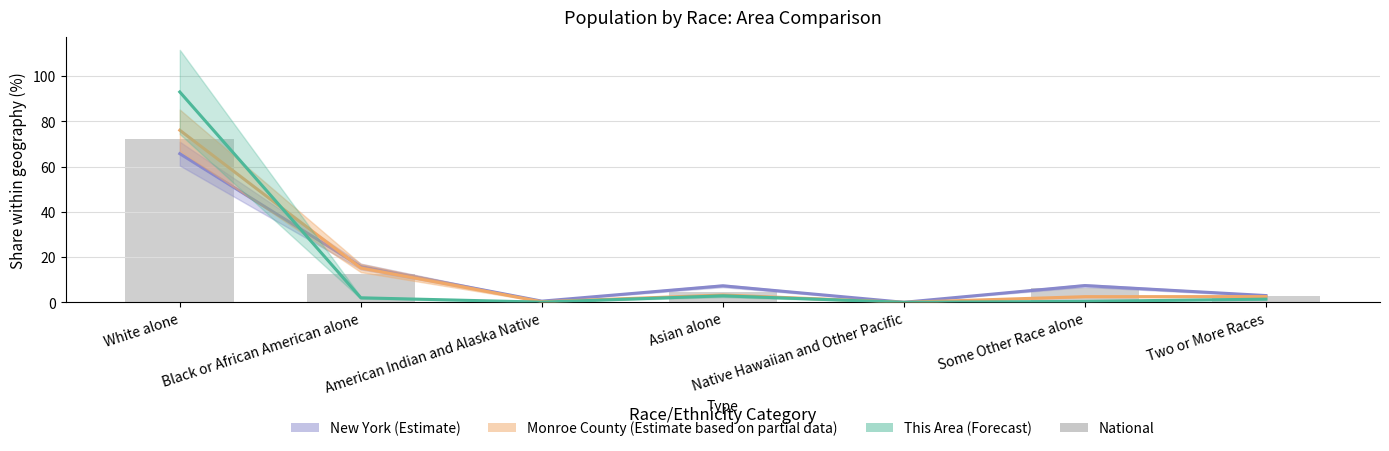

List the labels in order of This Area (Forecast) value, largest first.

White alone, Asian alone, Black or African American alone, Two or More Races, Some Other Race alone, American Indian and Alaska Native, Native Hawaiian and Other Pacific